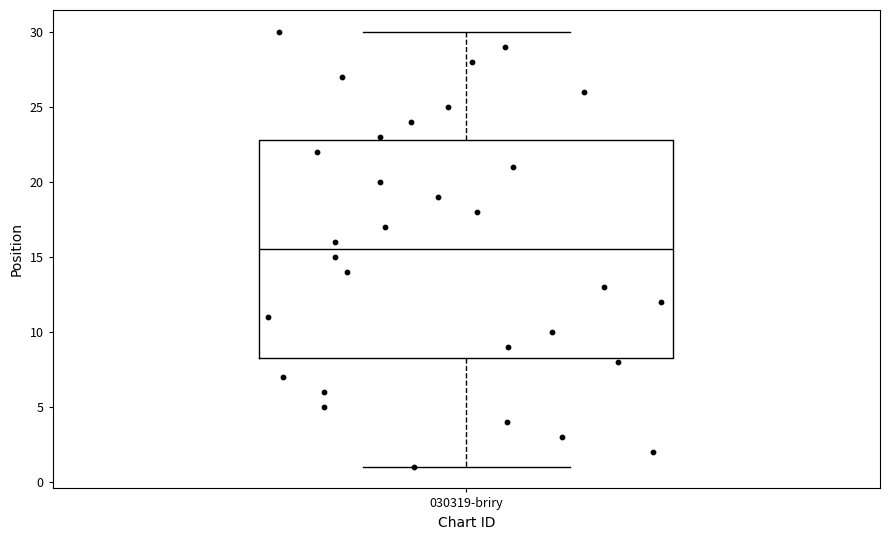

Where does the upper whisker of the box for 030319-briry end on the y-axis? The values are not printed on the chart, so give them approximately, as read against the axis.

30.0